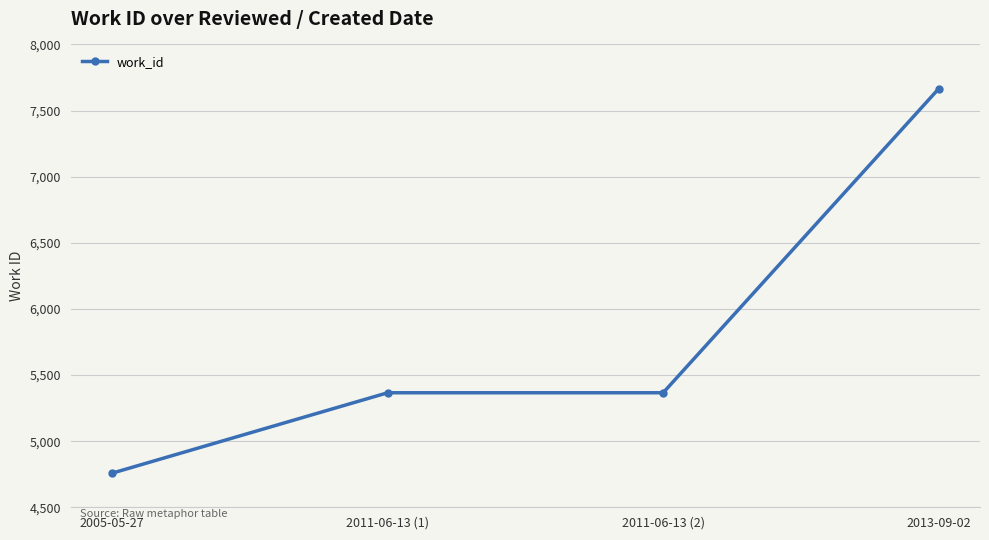

What value does the data have at 2005-05-27, to the nearest 10?

4760